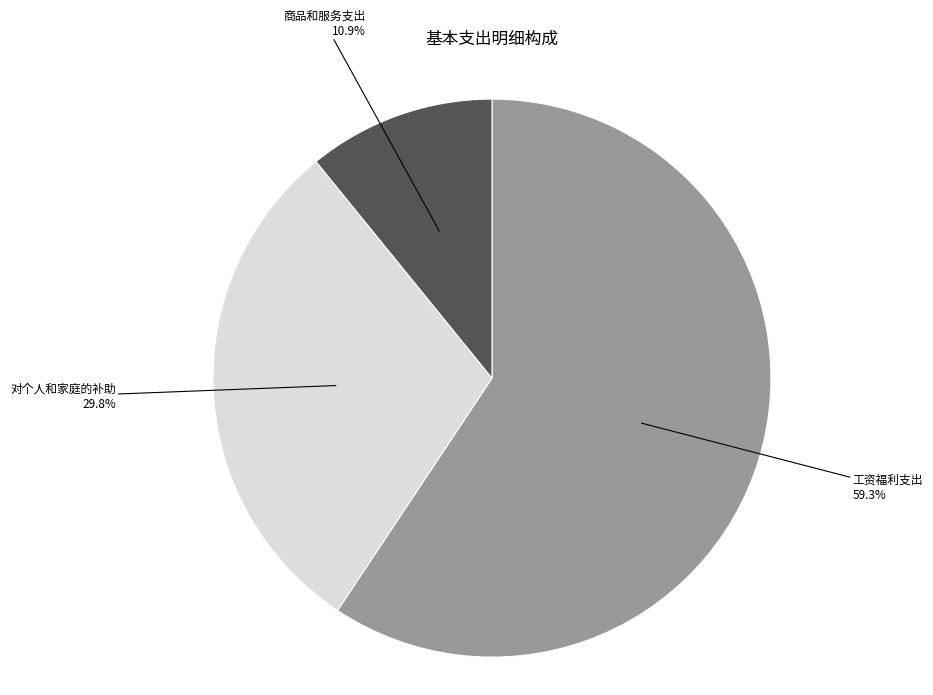

Is there a majority slice in this chart?

Yes